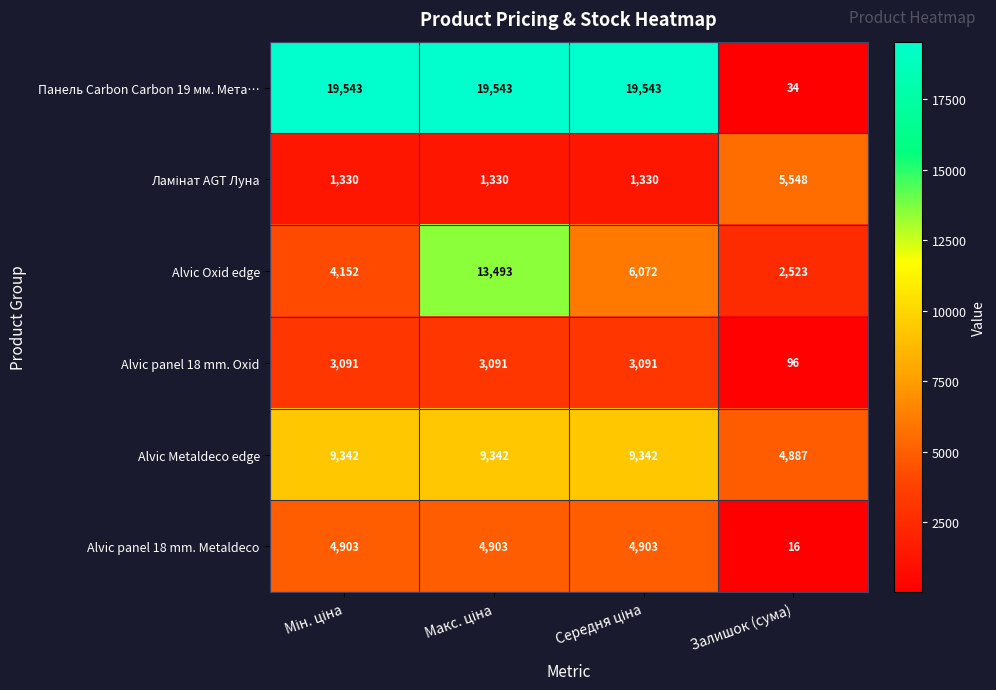

Which series has the widest spread of values?

Панель Carbon Carbon 19 мм. Мета…